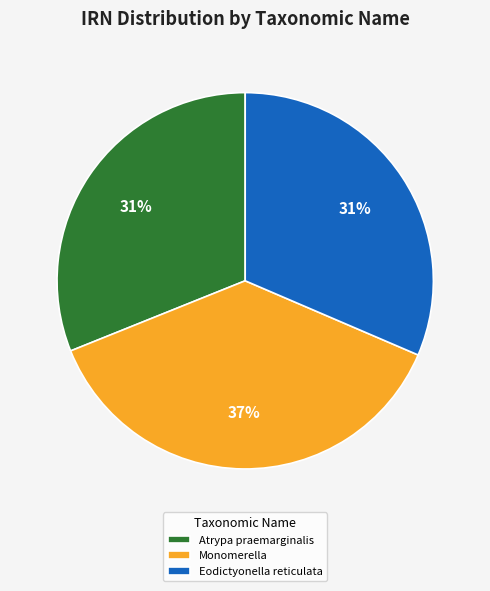

Is there a majority slice in this chart?

No